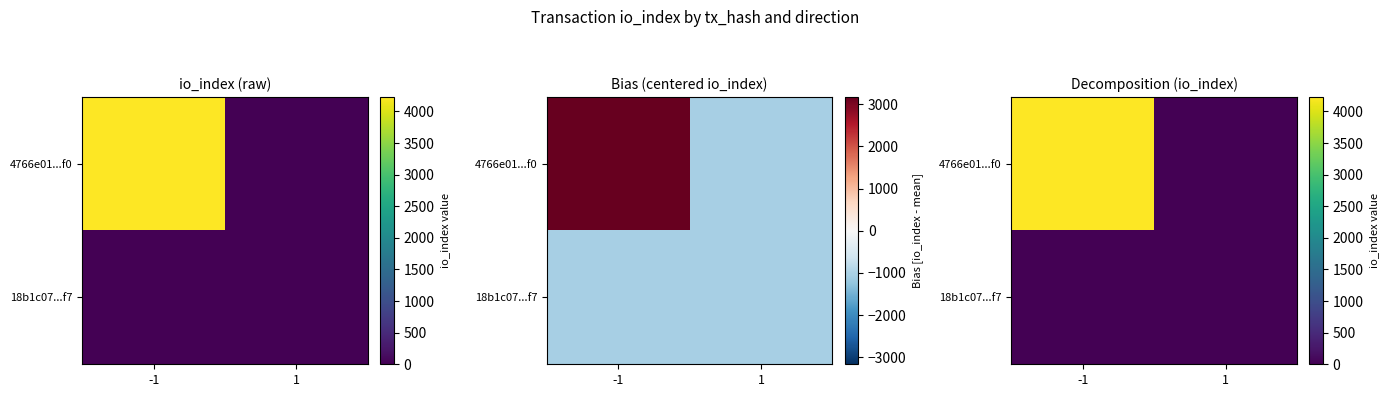

Count the number of categories in the chart.

2